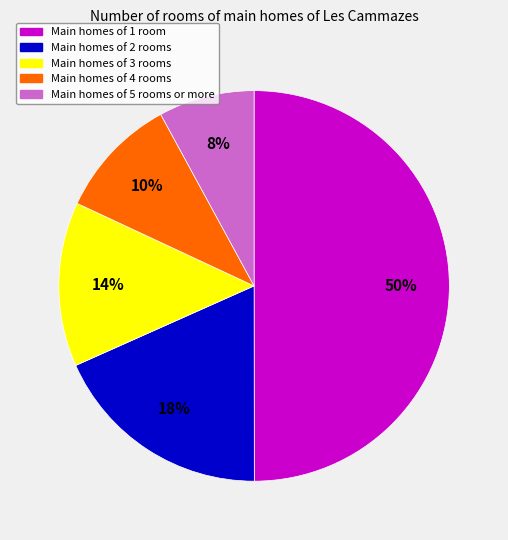

To the nearest percent, what is the difference between the largest and smallest slice percentages?

42%